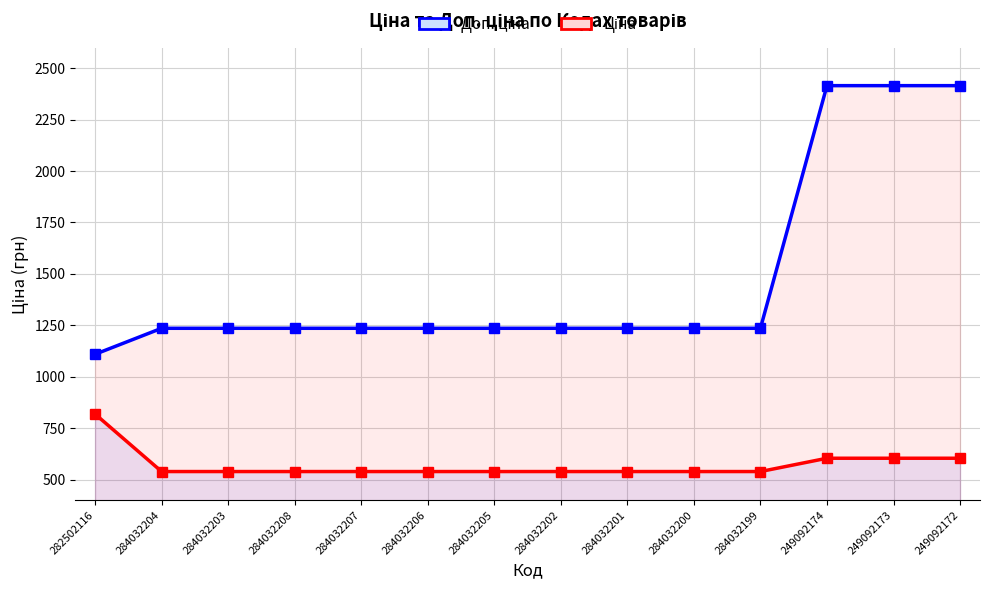

Which series has the largest range (max minus min)?

Доп. ціна